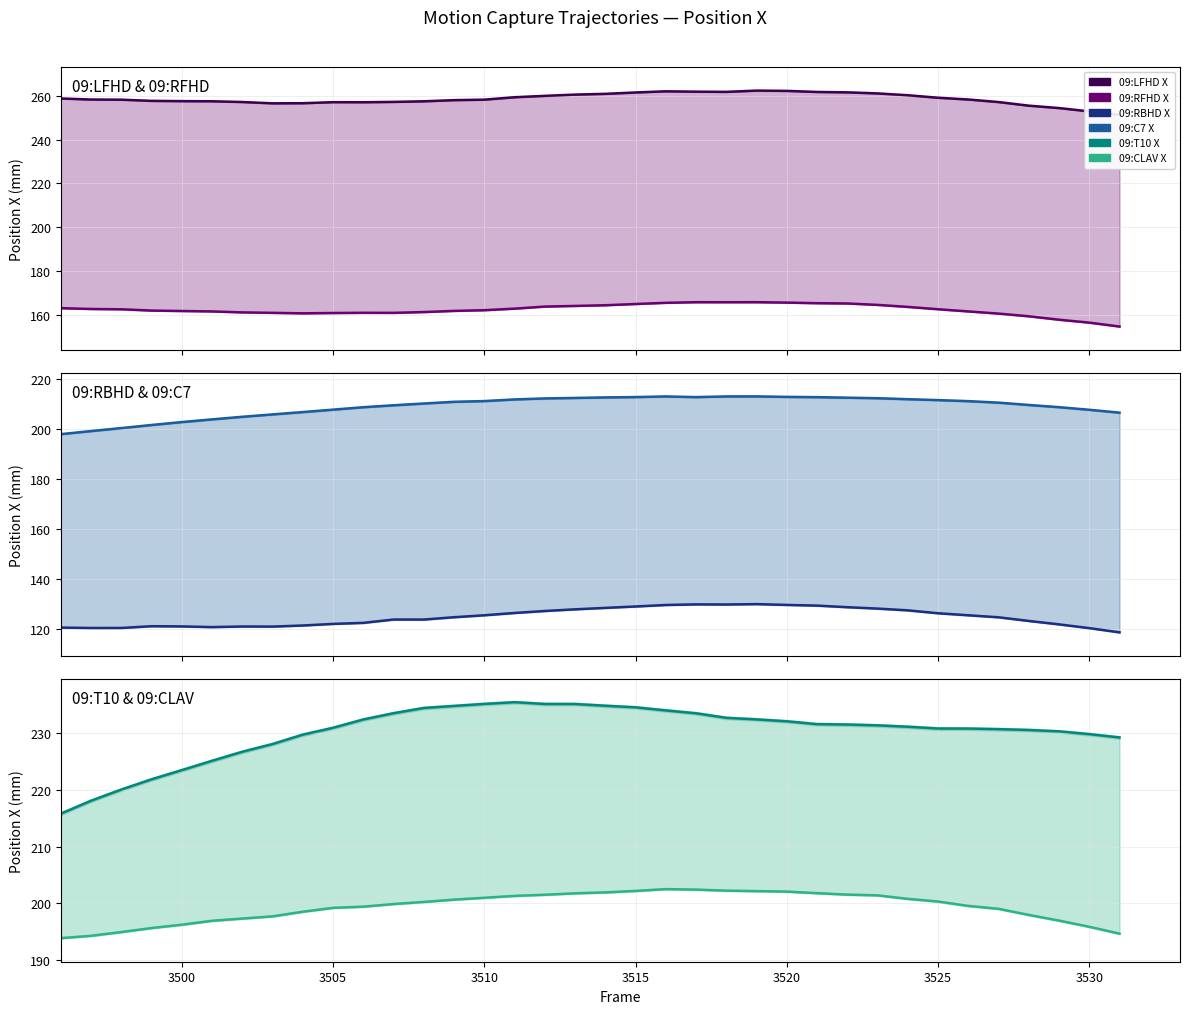

True or false: 09:RBHD X has more than 2 interior local peaks.

True